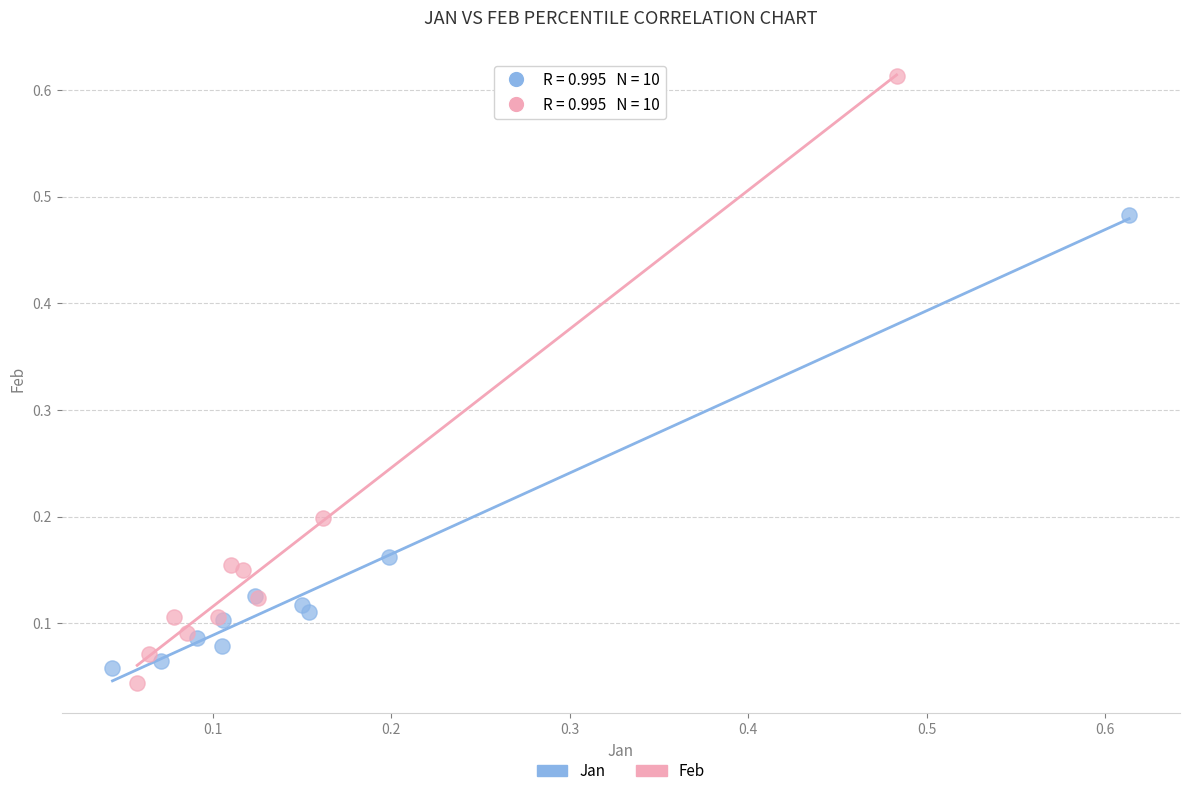

Which series has the widest spread of Y values?

Feb